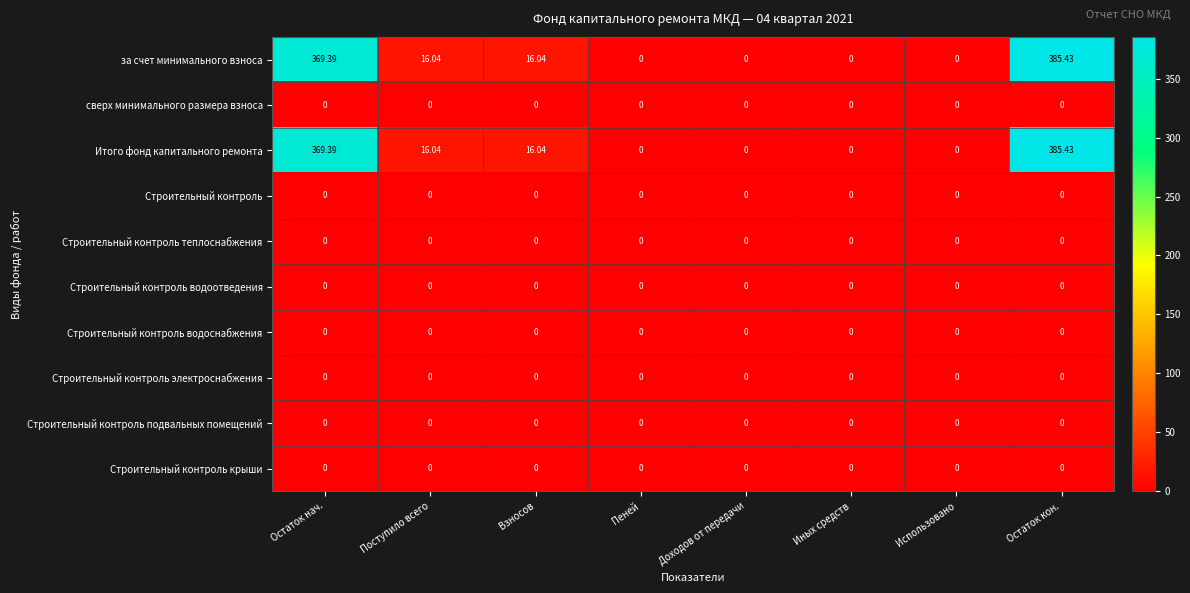

At which category is the sum across all series the highest?

Остаток кон.